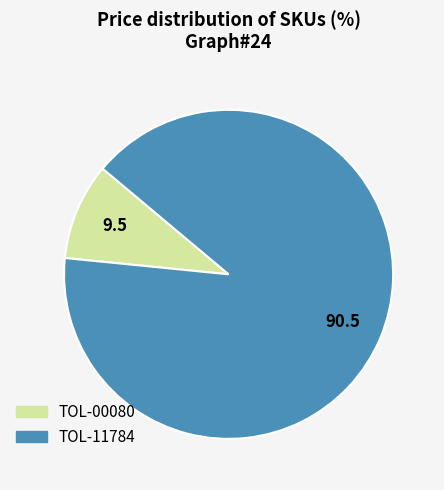

The TOL-00080 slice represents 4% of the pie. True or false?

False